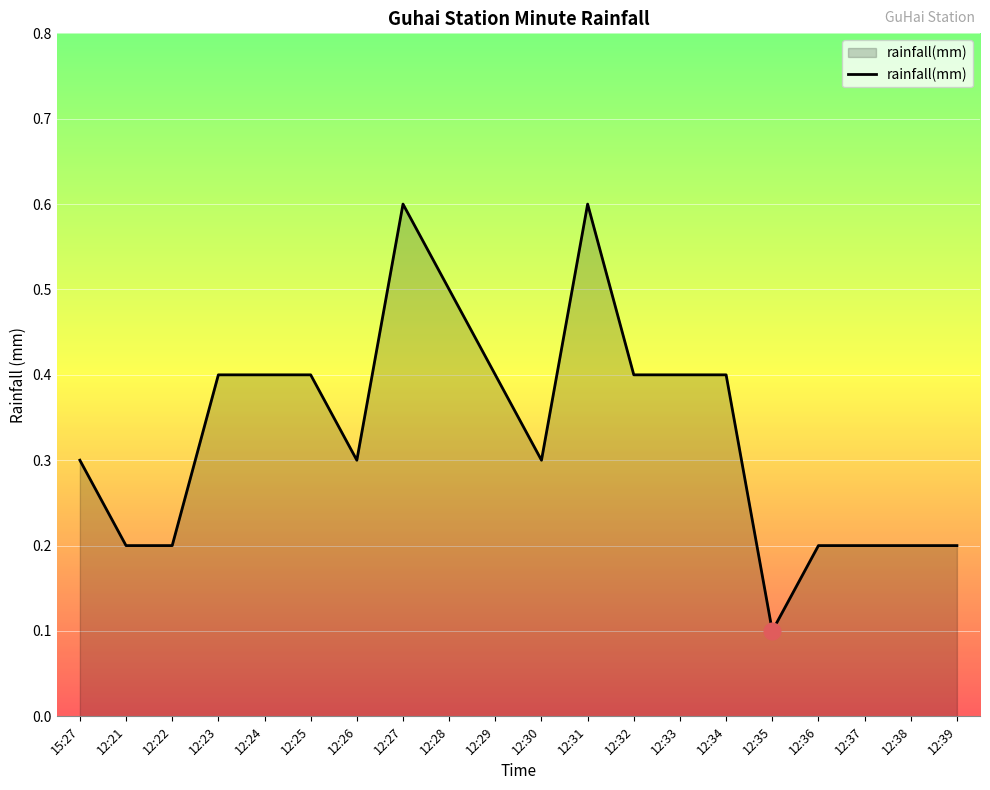

Does the chart have visible grid lines?

Yes